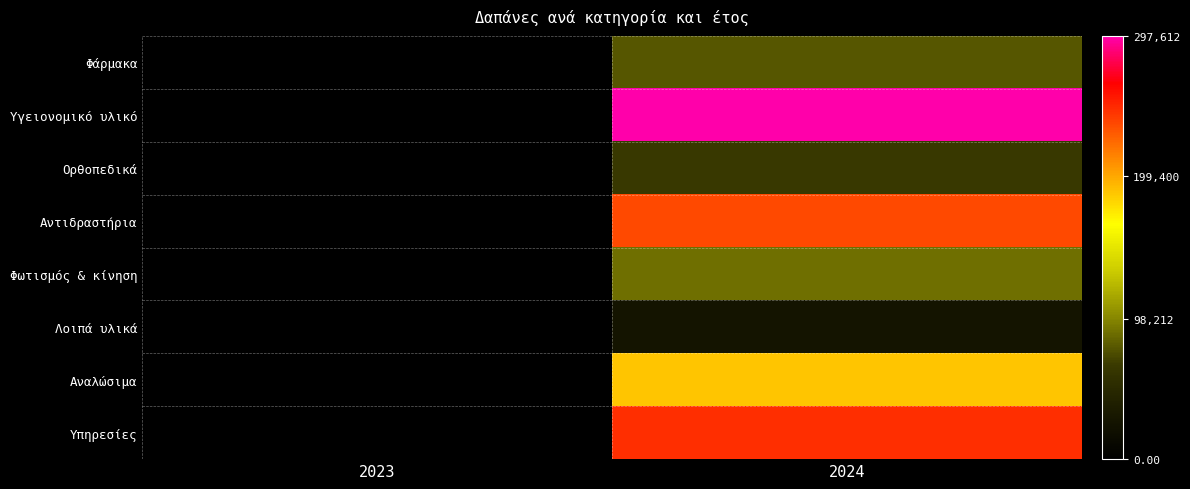

Which series has the largest range (max minus min)?

Υγειονομικό υλικό